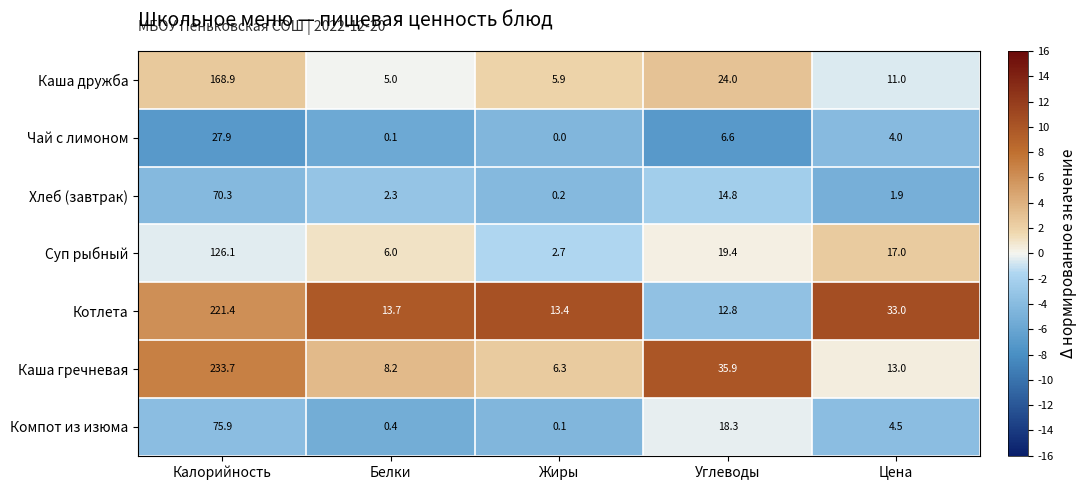

Where does the Хлеб (завтрак) series first go above 2?

Калорийность